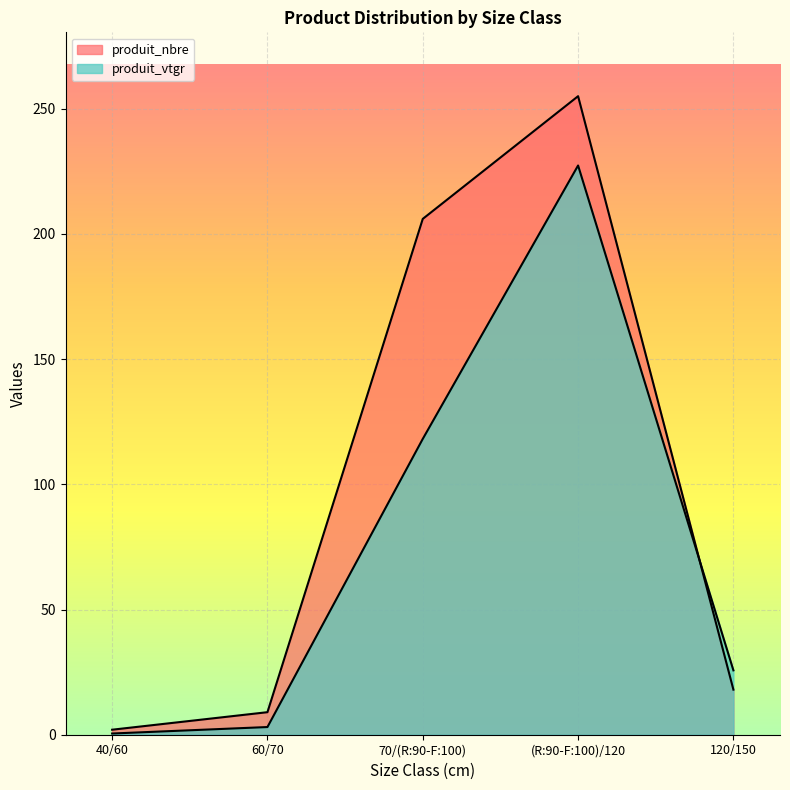

How many values in the produit_vtgr series are below 25?

2